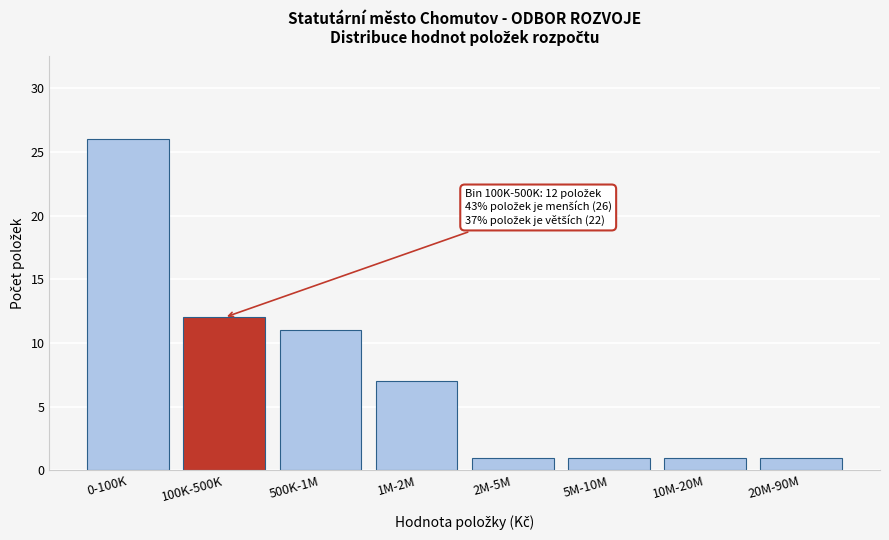

Reading left to right, transcribe all the data shown in this chart.

0-100K=26	100K-500K=12	500K-1M=11	1M-2M=7	2M-5M=1	5M-10M=1	10M-20M=1	20M-90M=1